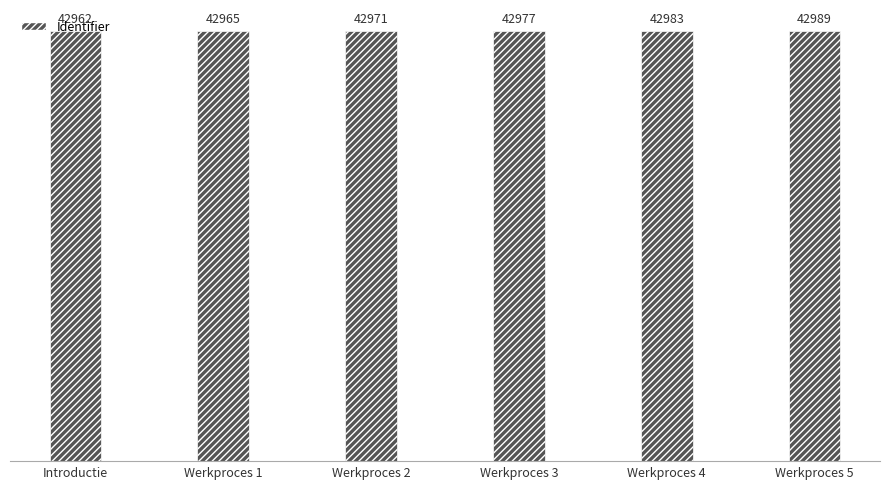

Reading left to right, extract all data points from this chart.

Introductie=42962	Werkproces 1=42965	Werkproces 2=42971	Werkproces 3=42977	Werkproces 4=42983	Werkproces 5=42989